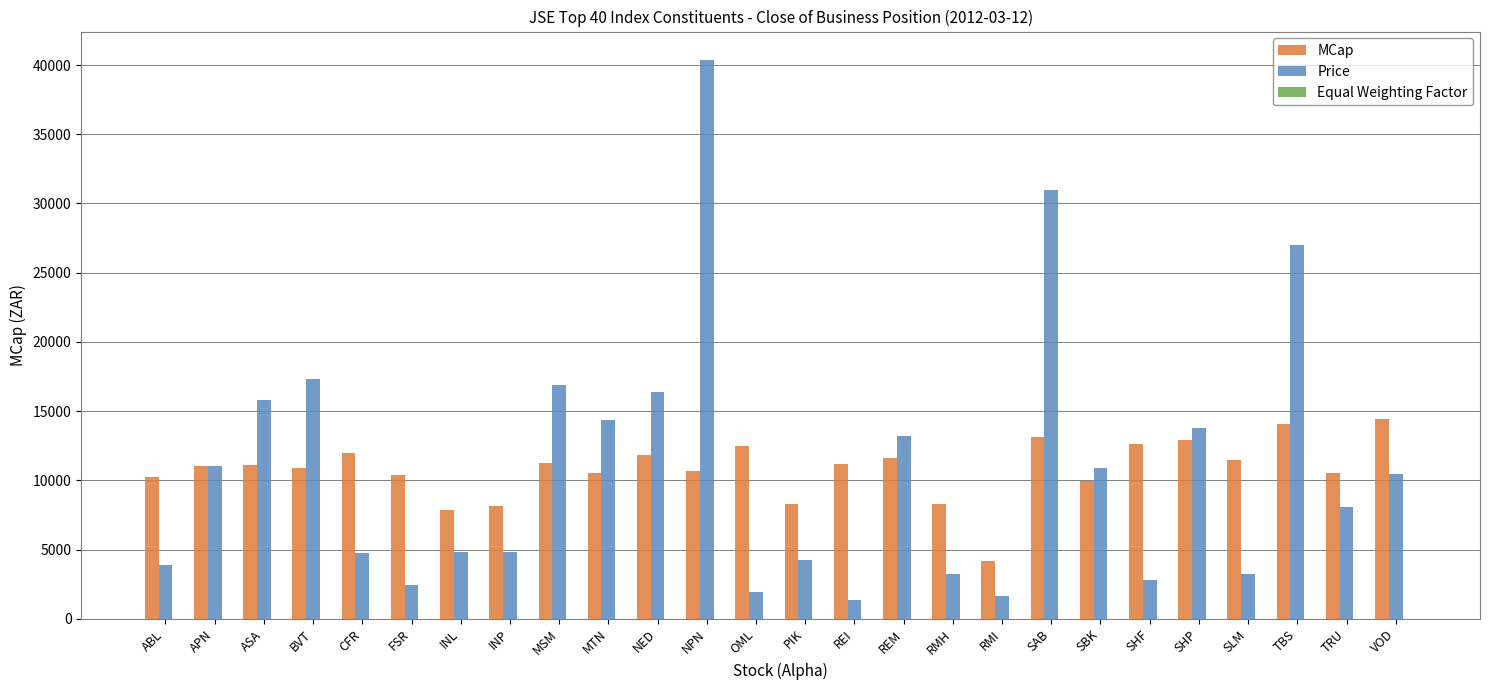

How many data points does each series have?

26